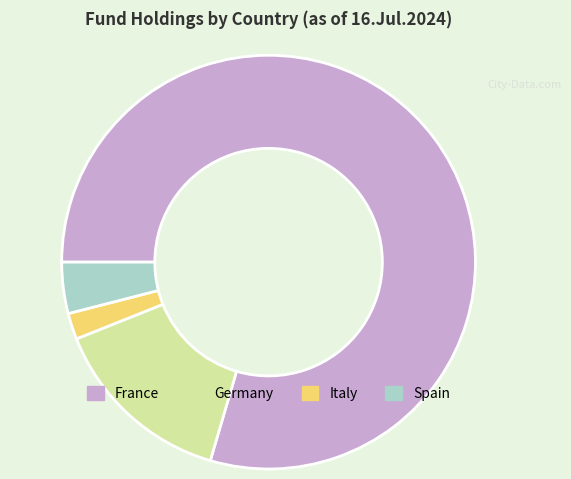

How many segments does this pie chart have?

4